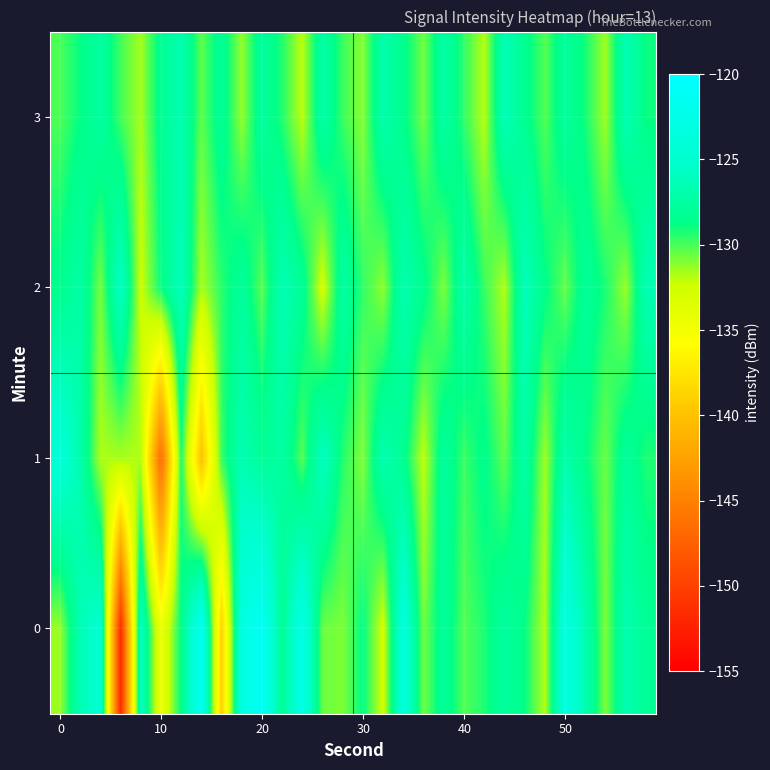

Count the number of data series in this chart.

4